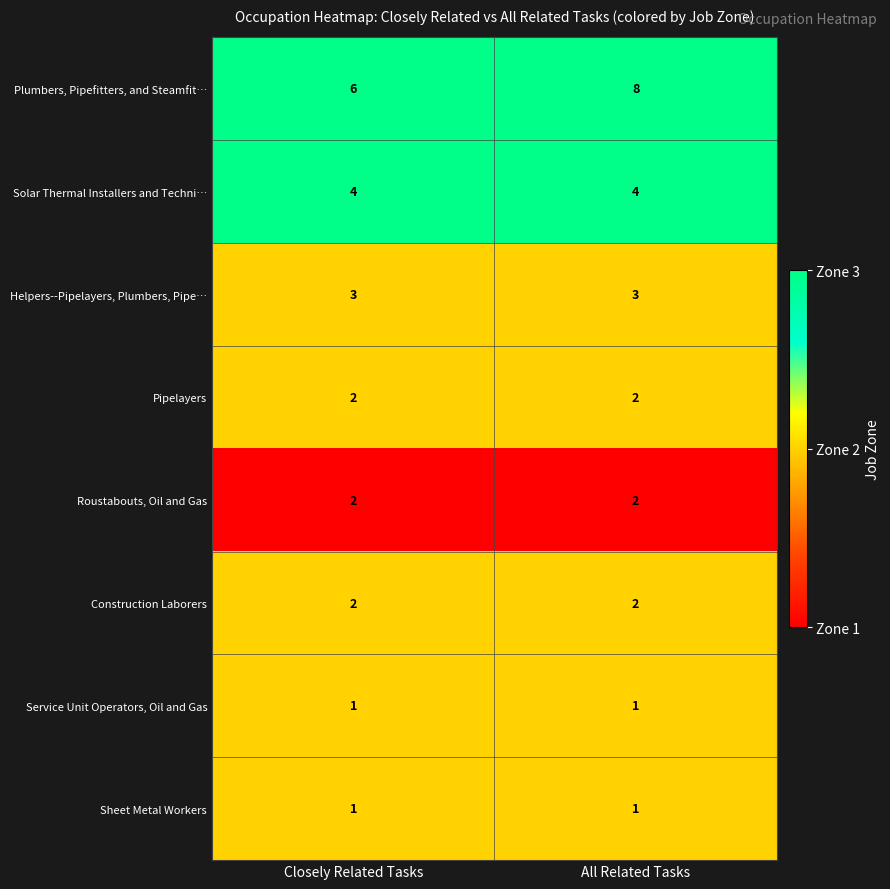

Which series has the widest spread of values?

Plumbers, Pipefitters, and Steamfit…